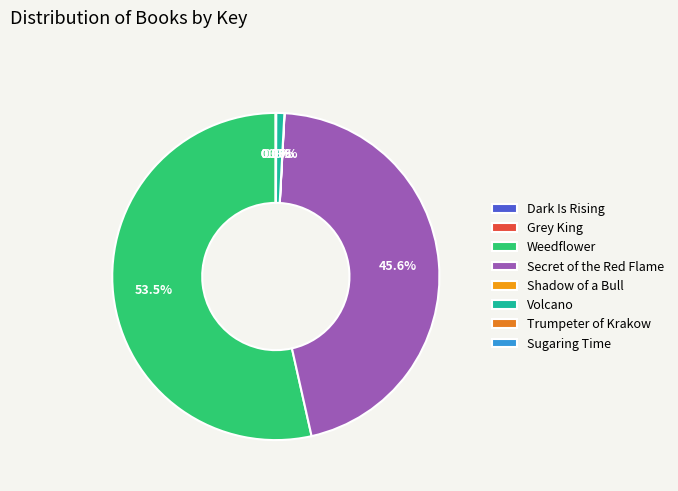

Does Weedflower represent more than half of the total?

Yes